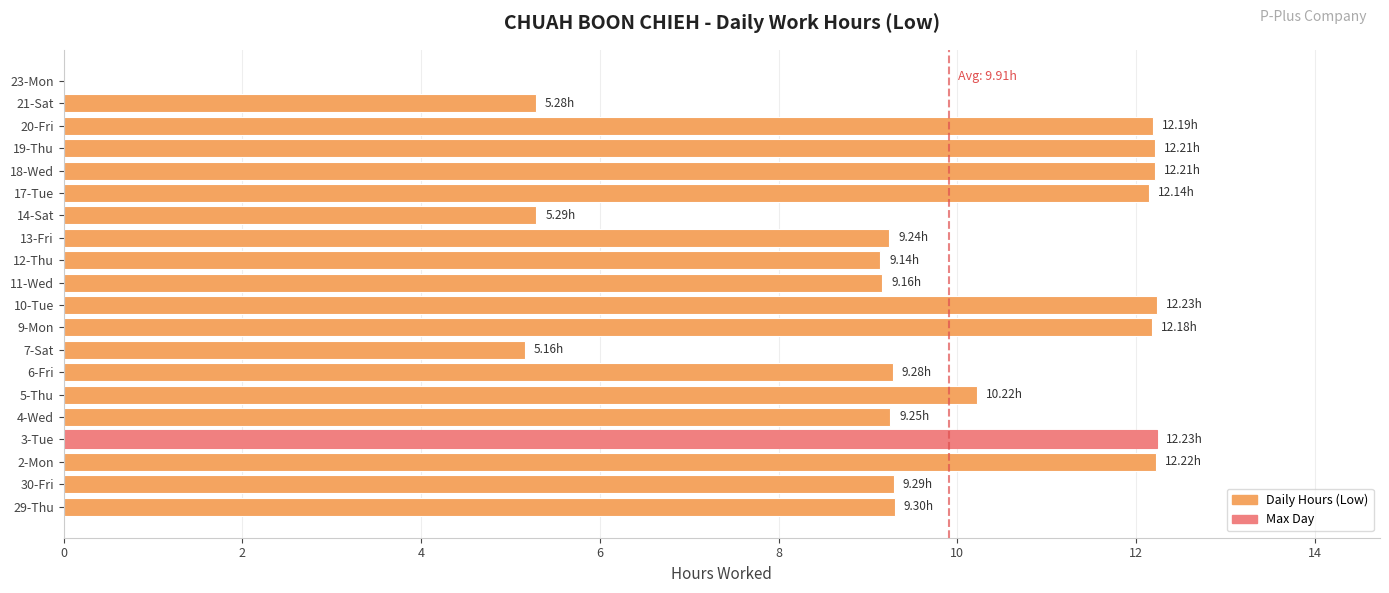

What is the average value?

9.4